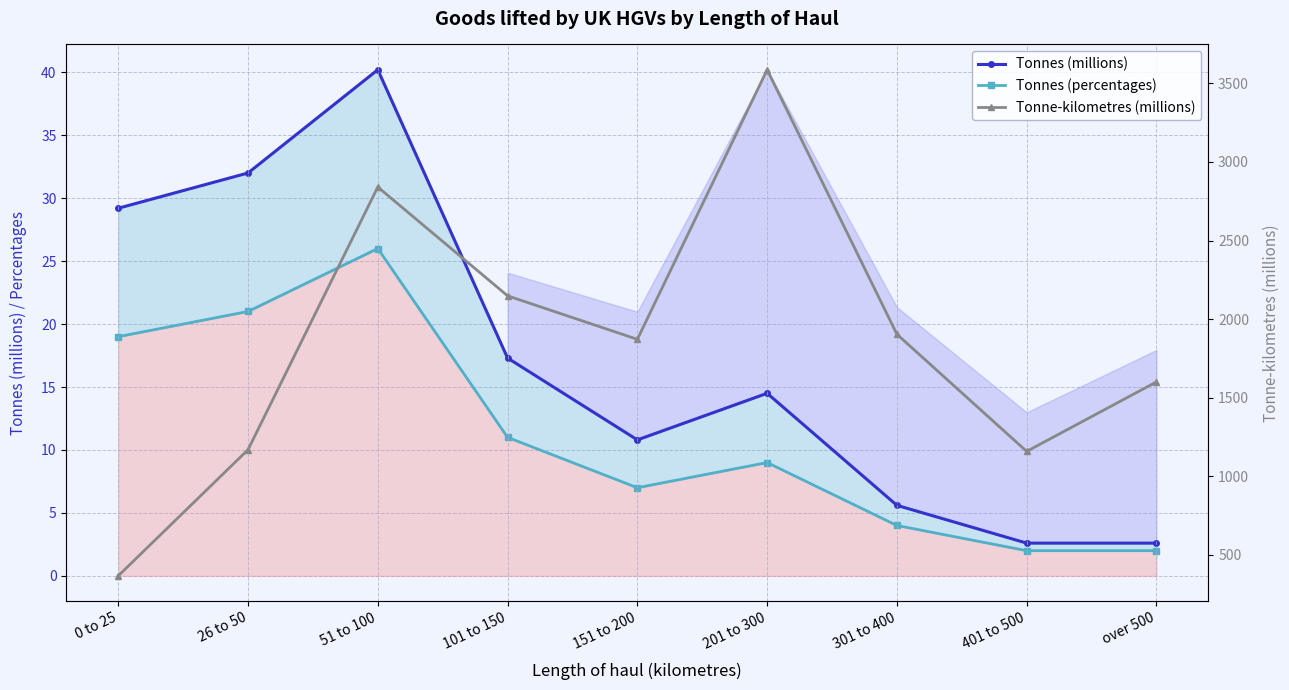

List the series in order of their peak value, lowest first.

Tonnes (percentages), Tonnes (millions), Tonne-kilometres (millions)